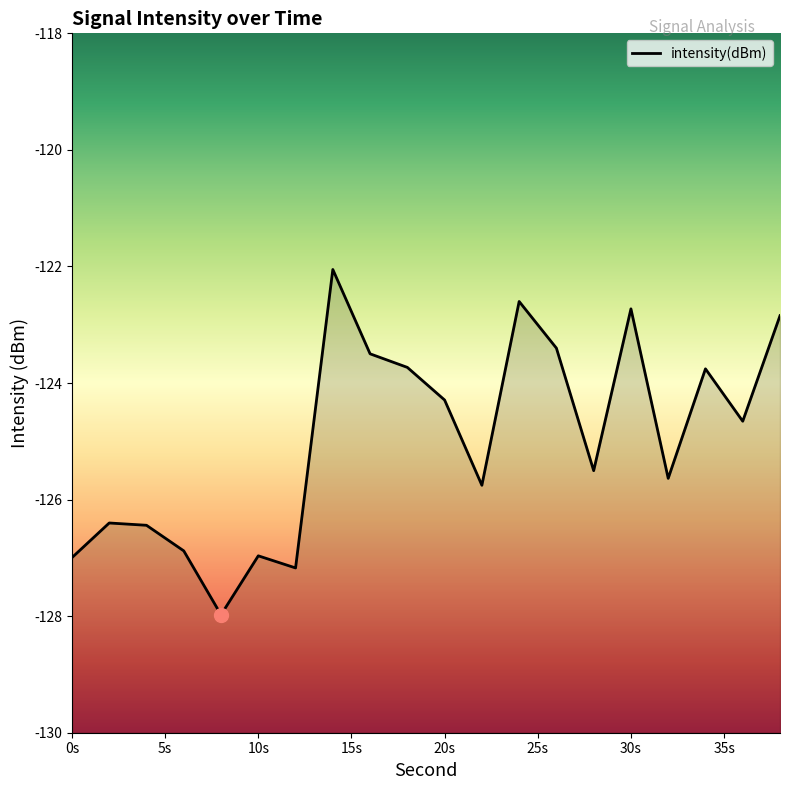

At which category does the chart reach its peak across all series?

14